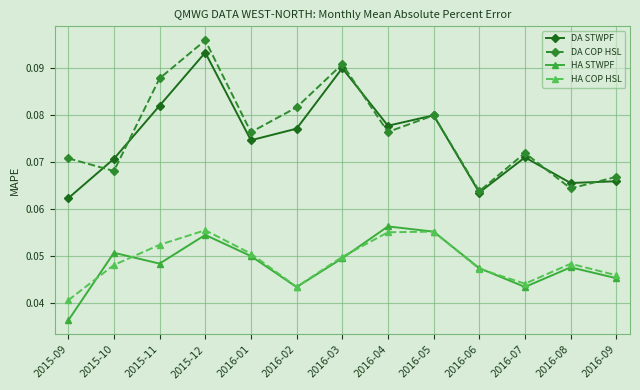

True or false: DA STWPF and DA COP HSL cross at least once.

True